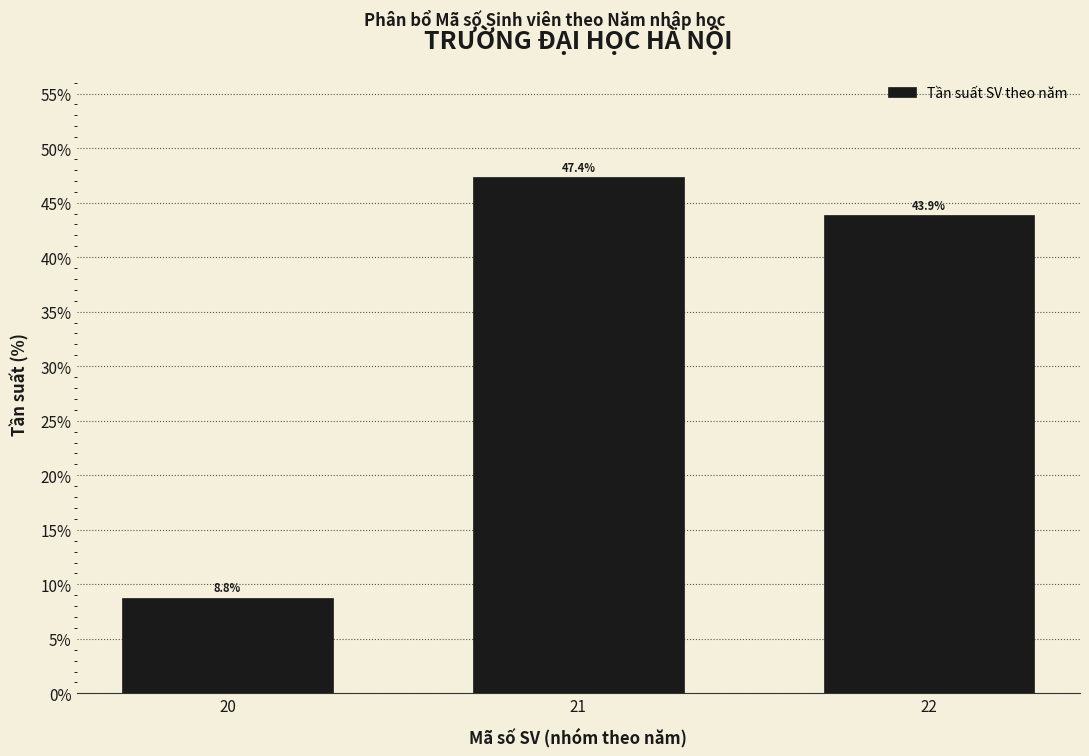

Reading left to right, list all the values displayed in this chart.

20=8.8	21=47.4	22=43.9